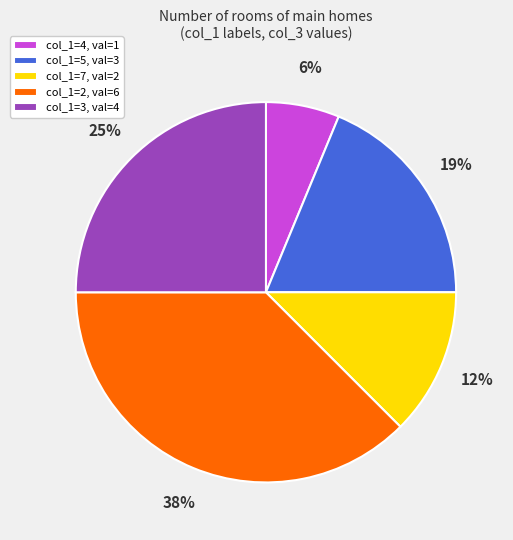

Which has a higher value, col_1=2, val=6 or col_1=5, val=3?

col_1=2, val=6